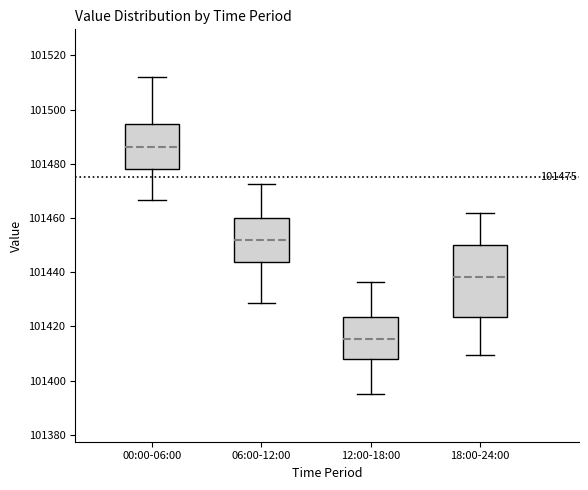

Comparing the boxes themselves (not the whiskers), which one is the tallest?

18:00-24:00